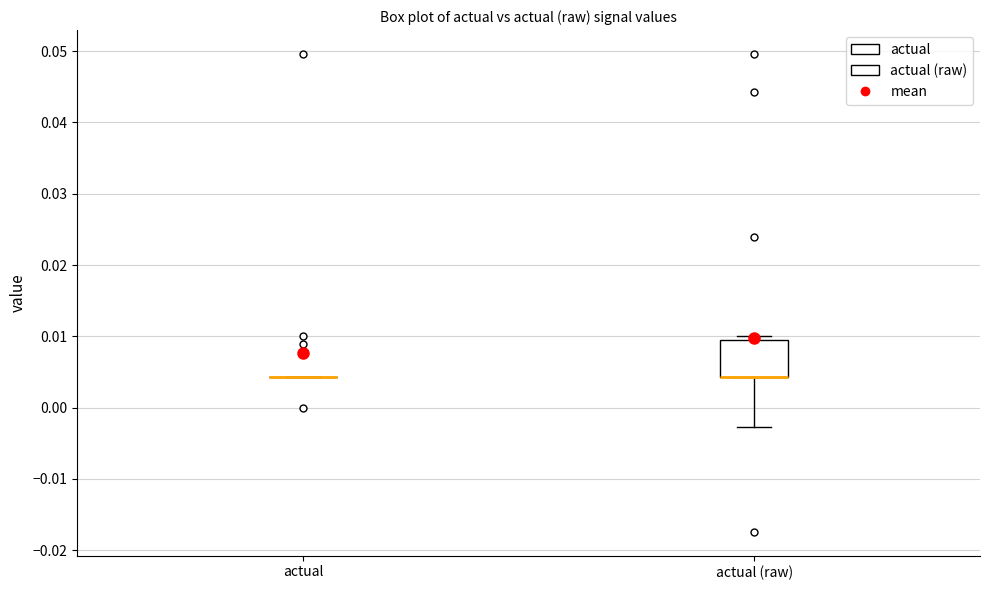

Reading left to right, transcribe this box plot: for each box, give where its median line is, the range the box spans, and where its two whiskers end, as read against the y-axis. The values are not printed on the chart, so give them approximately, as read against the axis.

actual: box collapsed to a line at 0.004, whiskers 0.004 to 0.004
actual (raw): median 0.004 (drawn on the box's lower edge), box 0.004 to 0.009, whiskers -0.003 to 0.010